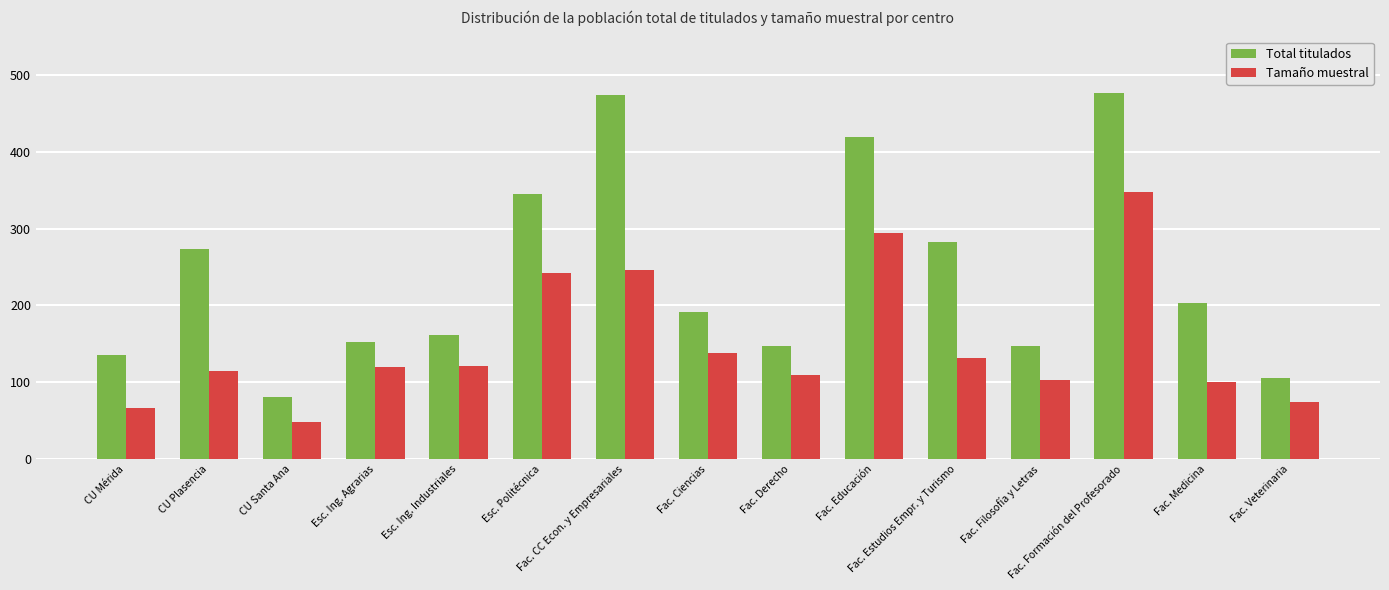

What is the average value of the Tamaño muestral series?

150